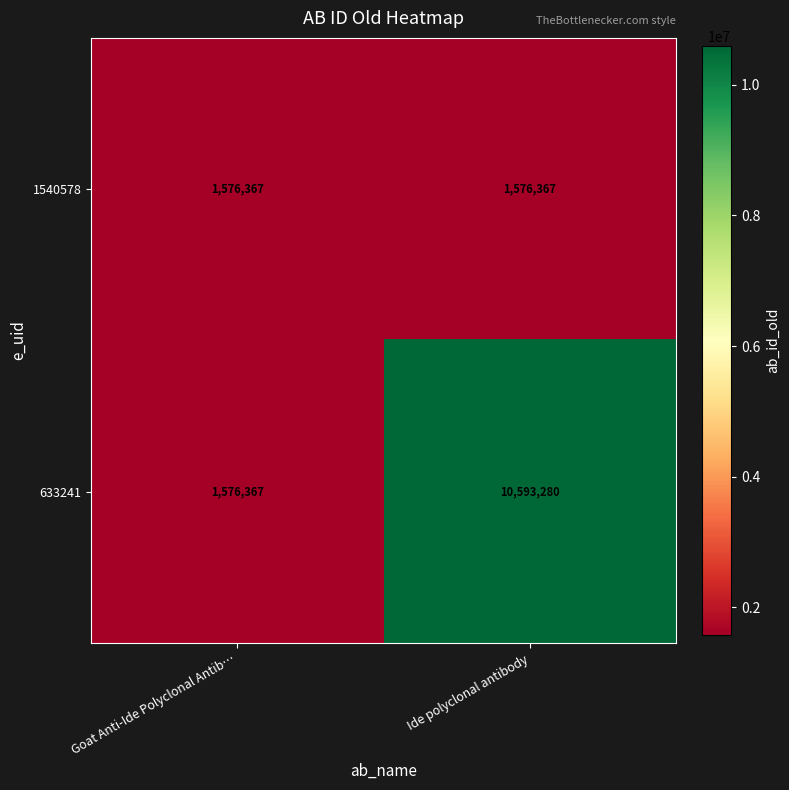

Count the number of categories in the chart.

2